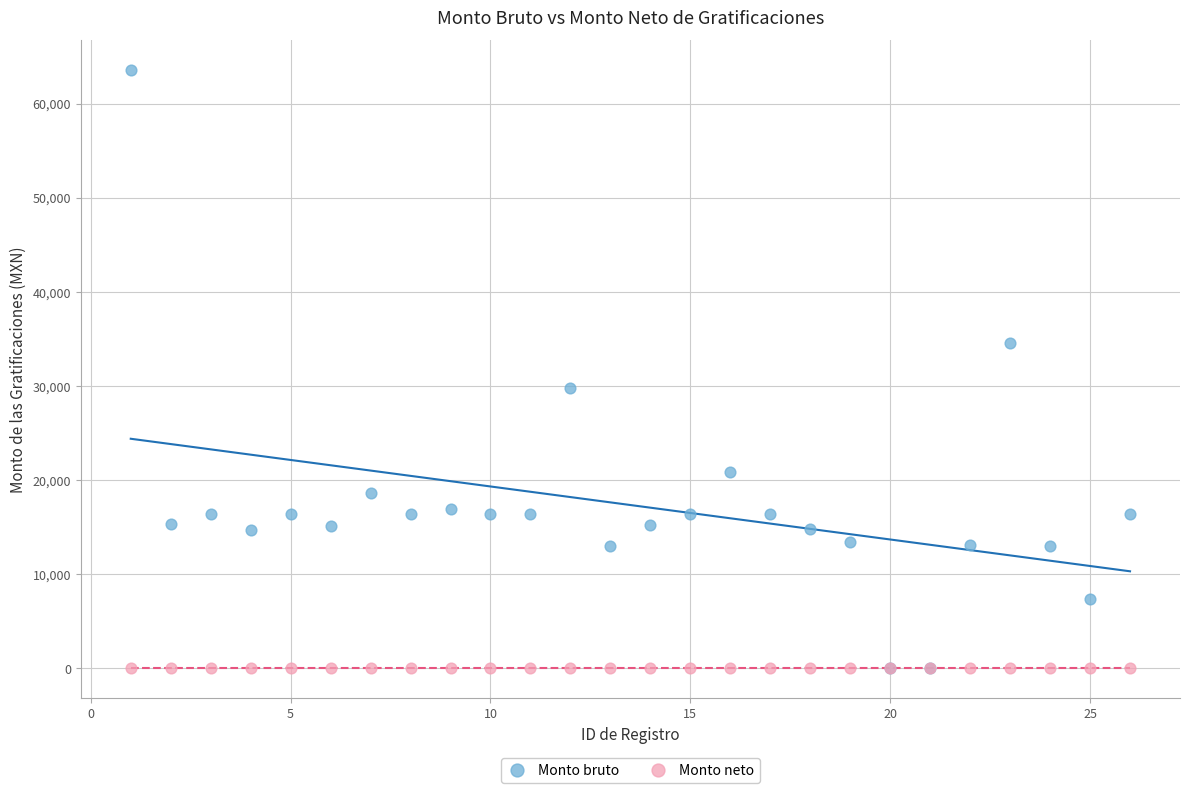

Across all series, what Y value is closest to 31775?

29810.4